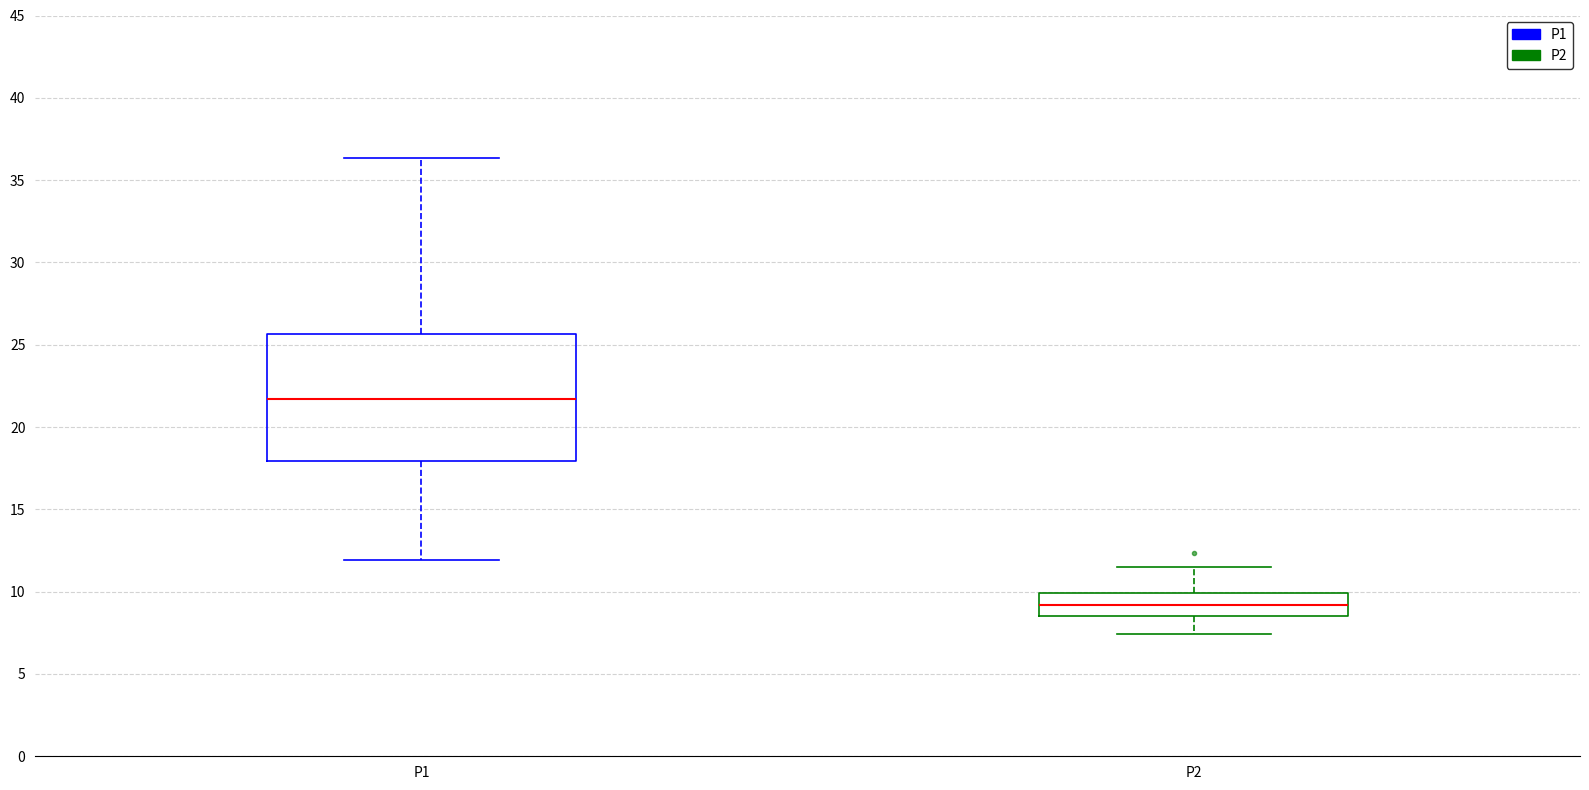

Which box has the highest median line?

P1